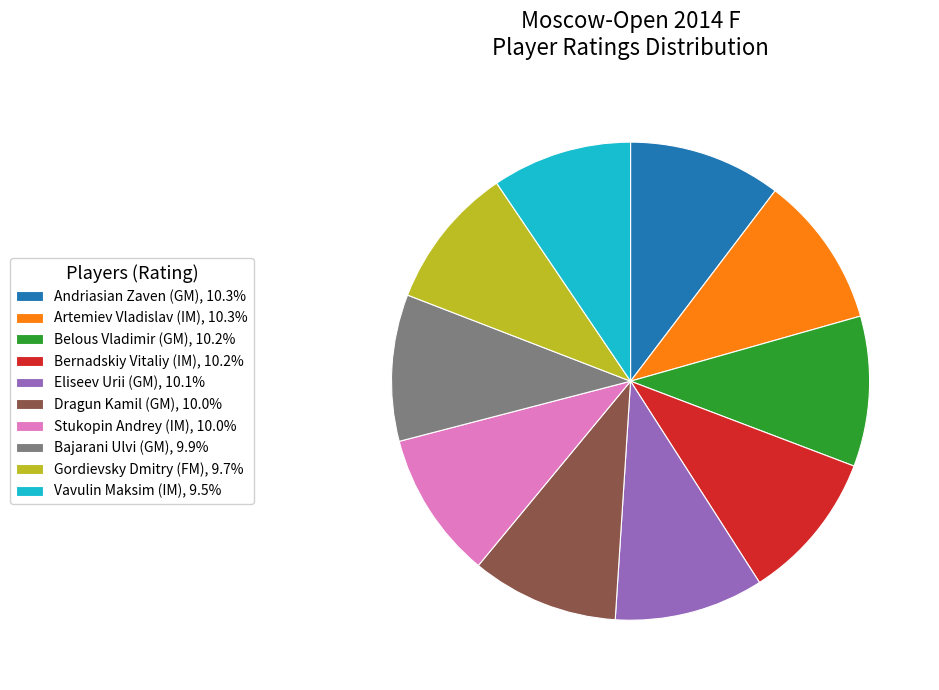

Count the number of slices in the pie.

10